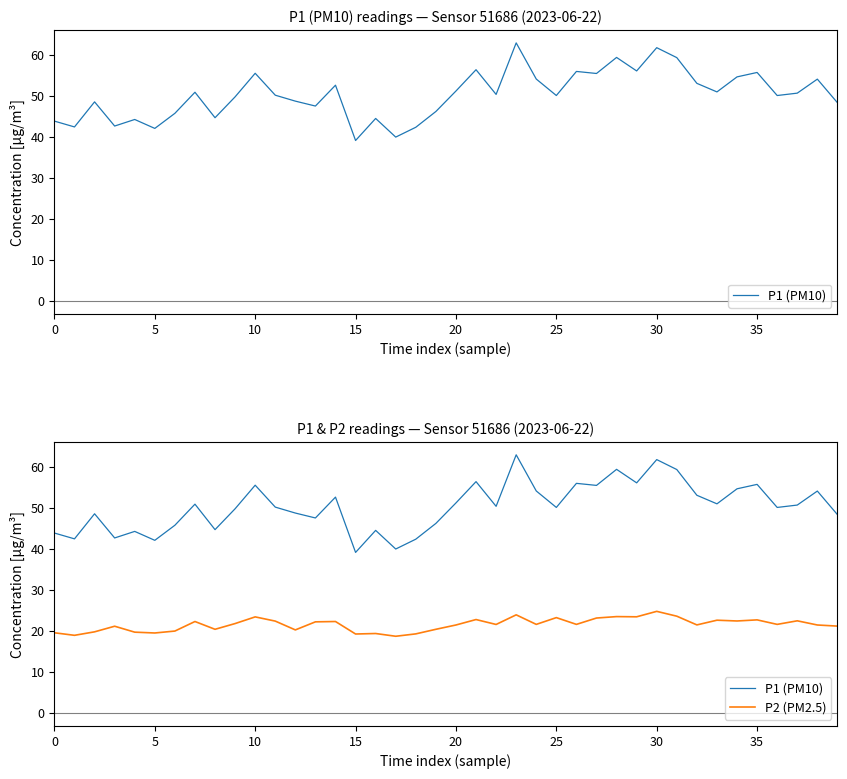

Reading left to right, extract all data points from this chart.

P1 (PM10): 44.0	42.5	48.6	42.8	44.4	42.2	45.9	51.0	44.8	49.9	55.6	50.3	48.8	47.6	52.7	39.2	44.6	40.0	42.5	46.3	51.3	56.5	50.5	63.0	54.2	50.2	56.1	55.6	59.5	56.2	61.9	59.5	53.2	51.1	54.8	55.8	50.2	50.8	54.2	48.5
P2 (PM2.5): 19.6	19.0	19.8	21.2	19.8	19.6	20.0	22.4	20.4	21.9	23.5	22.4	20.3	22.3	22.4	19.3	19.4	18.8	19.3	20.4	21.5	22.8	21.6	24.0	21.6	23.3	21.6	23.2	23.6	23.5	24.8	23.6	21.5	22.7	22.5	22.8	21.6	22.5	21.5	21.2